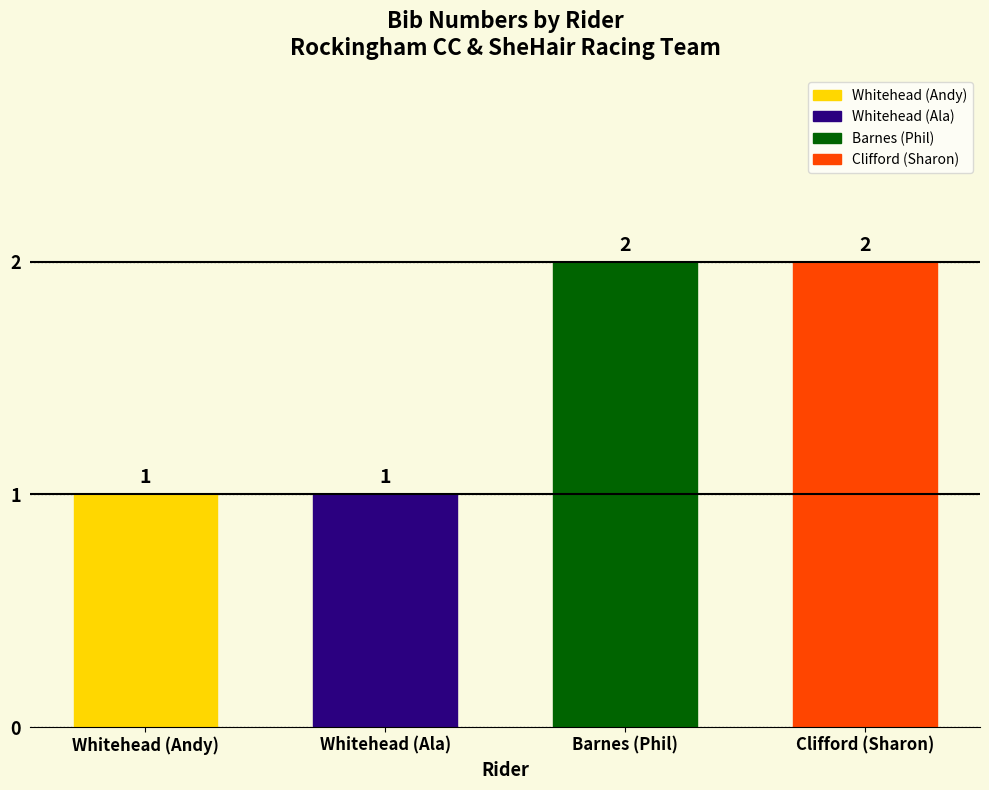

Is it true that the value at Whitehead is 1?

False